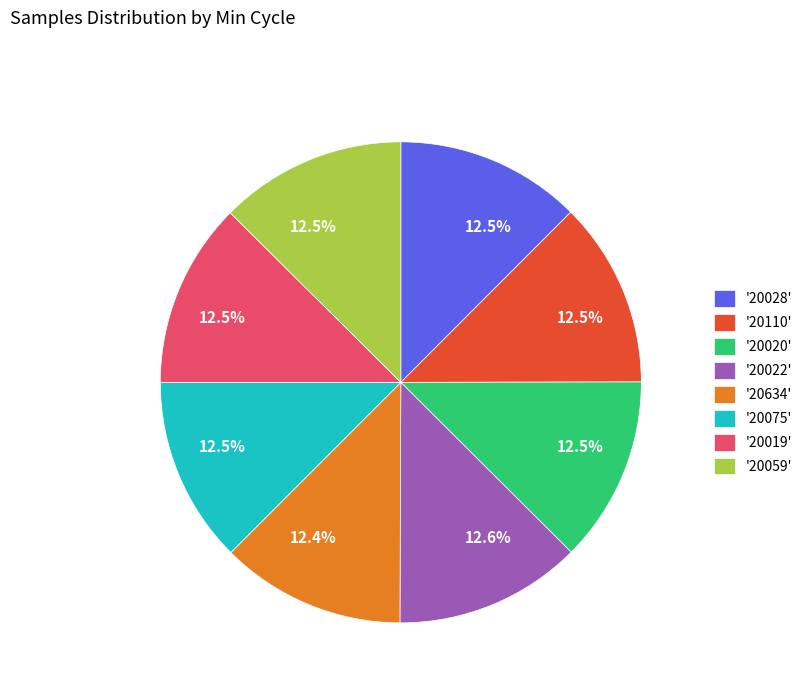

What is the ratio of the value at '20022' to the value at '20028'?

1.0